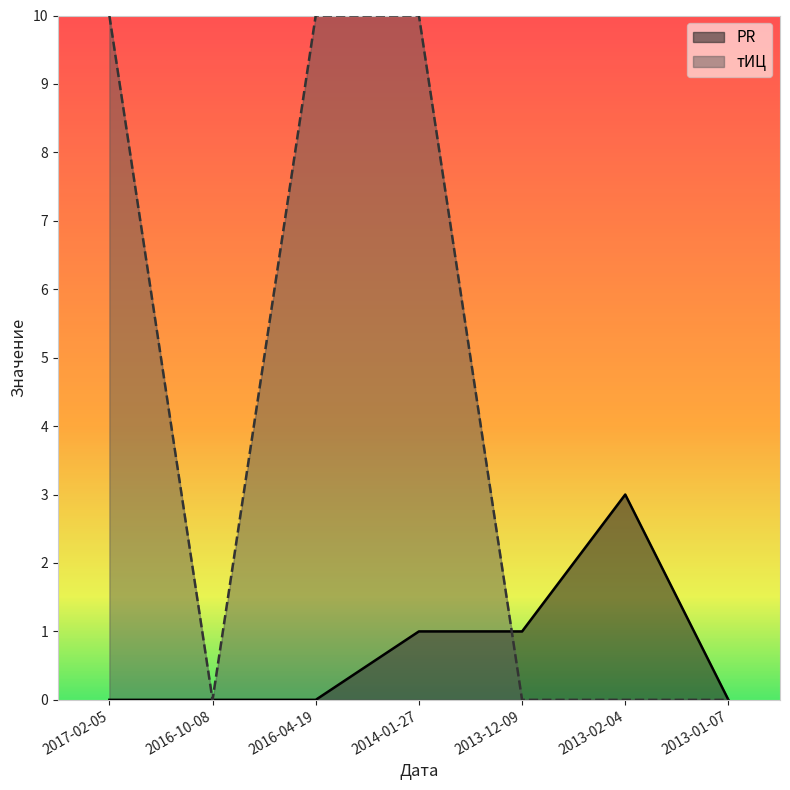

The value of PR at 2013-01-07 is 0. True or false?

True